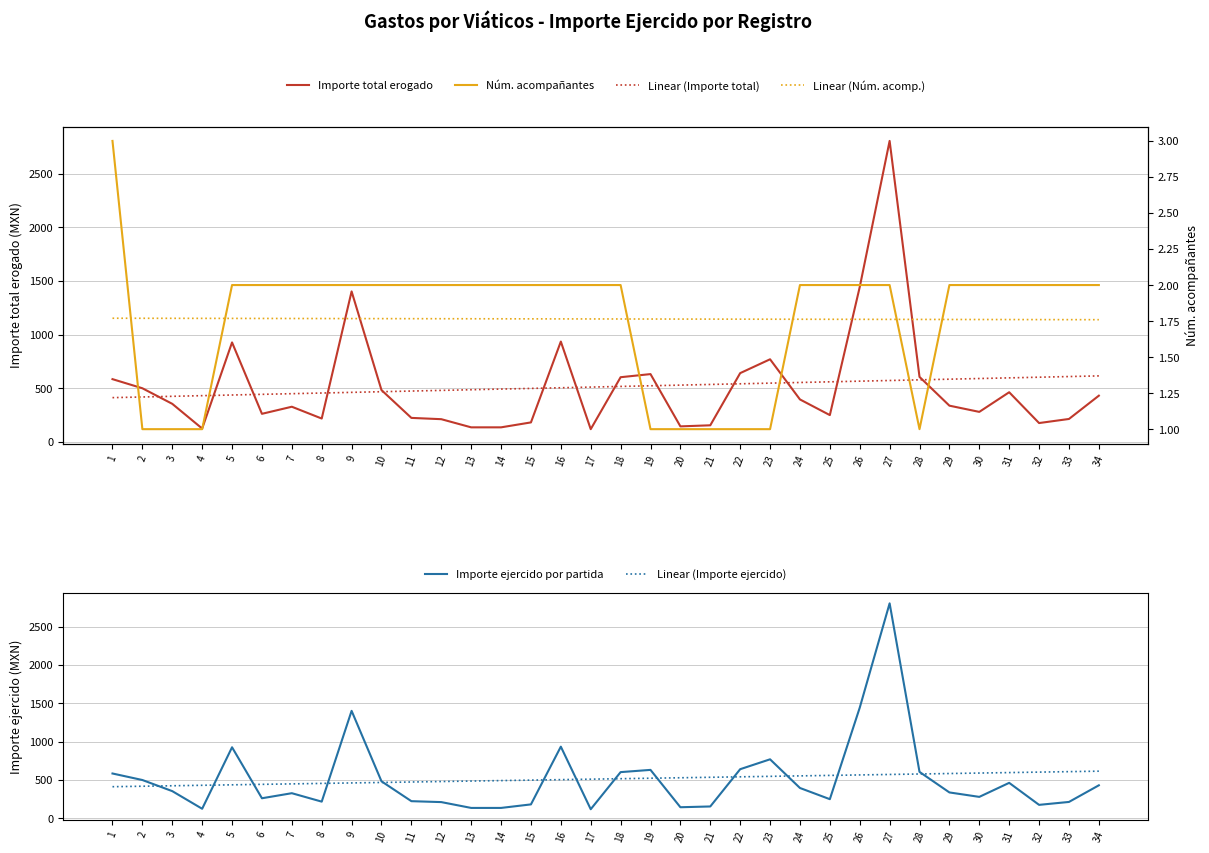

At 15, list the series in order from smallest to largest.

Linear (Núm. acomp.), Núm. acompañantes, Importe total erogado, Importe ejercido por partida, Linear (Importe total), Linear (Importe ejercido)